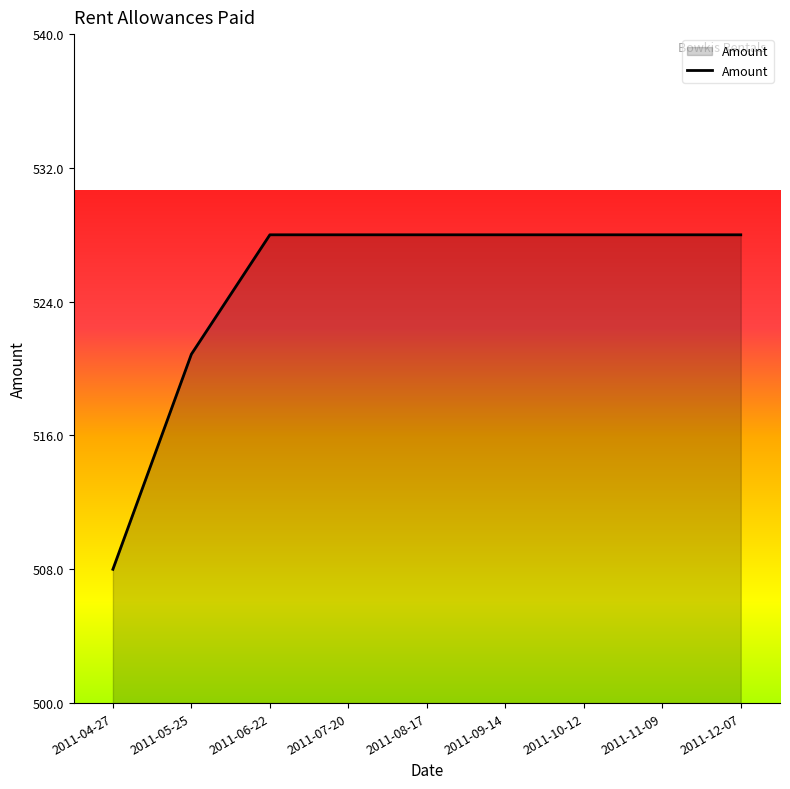

At which label is the value closest to 518?

2011-05-25